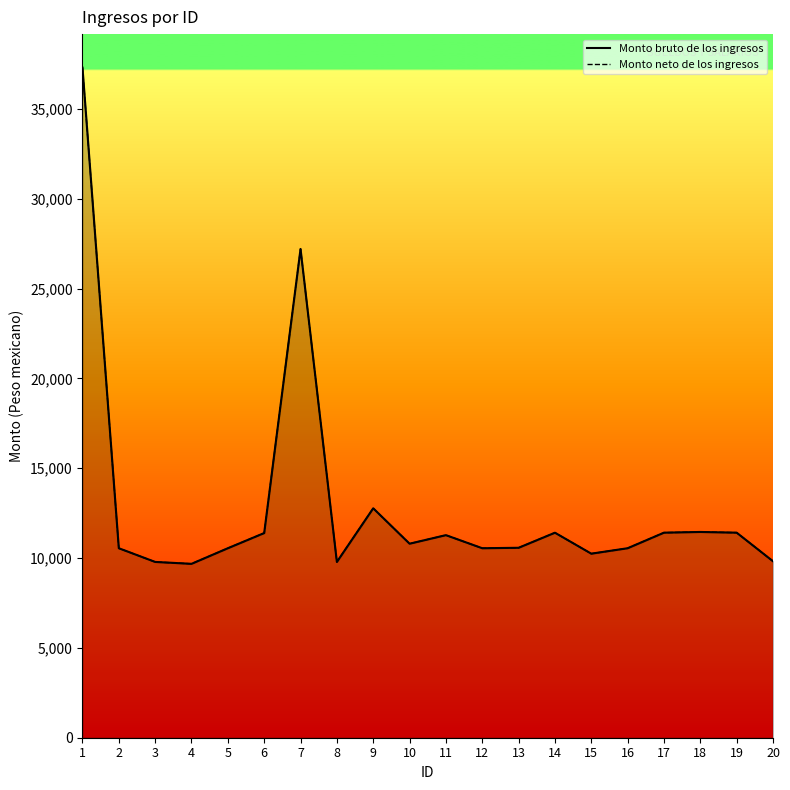

Reading right to left, list all the values displayed in this chart.

Monto bruto de los ingresos: 9823.2	11414.4	11453.1	11414.4	10547.7	10244.8	11412.0	10572.6	10547.7	11276.7	10800.0	12771.2	9785.1	27204.9	11392.7	10547.7	9679.8	9785.1	10547.7	37299.9
Monto neto de los ingresos: 9823.2	11414.4	11453.1	11414.4	10547.7	10244.8	11412.0	10572.6	10547.7	11276.7	10800.0	12771.2	9785.1	27204.9	11392.7	10547.7	9679.8	9785.1	10547.7	37299.9